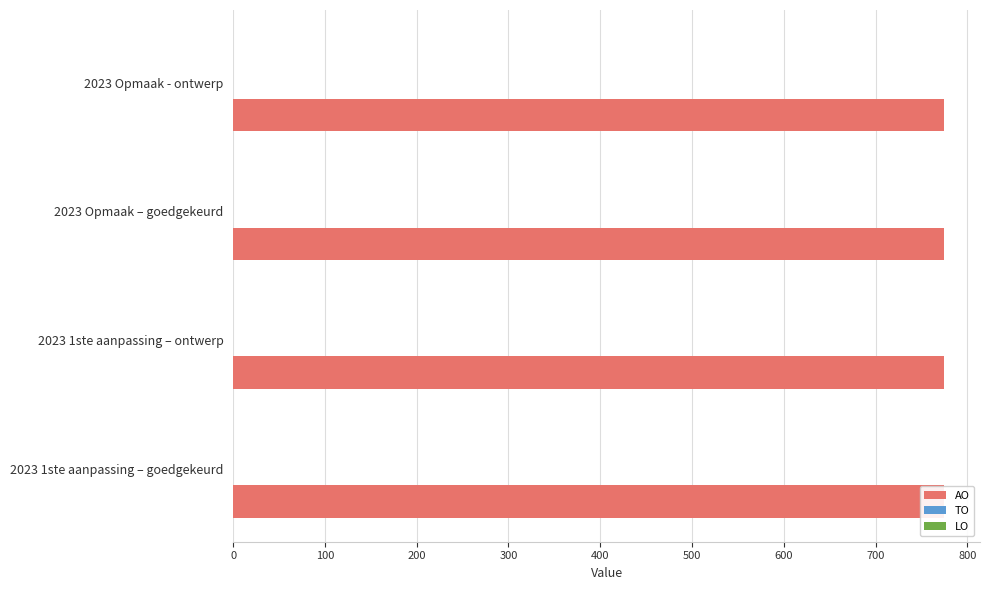

Which category has the lowest value across all series?

2023 1ste aanpassing – goedgekeurd